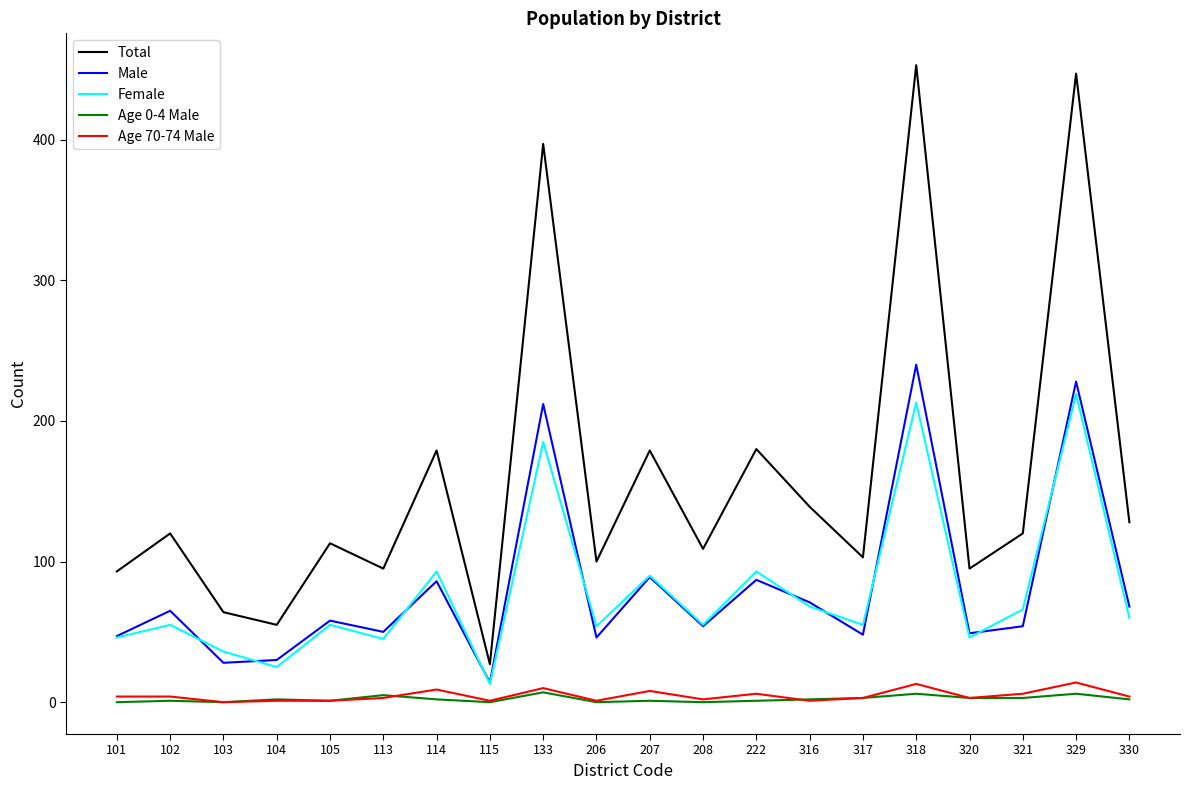

True or false: Age 0-4 Male and Male intersect in this chart.

False